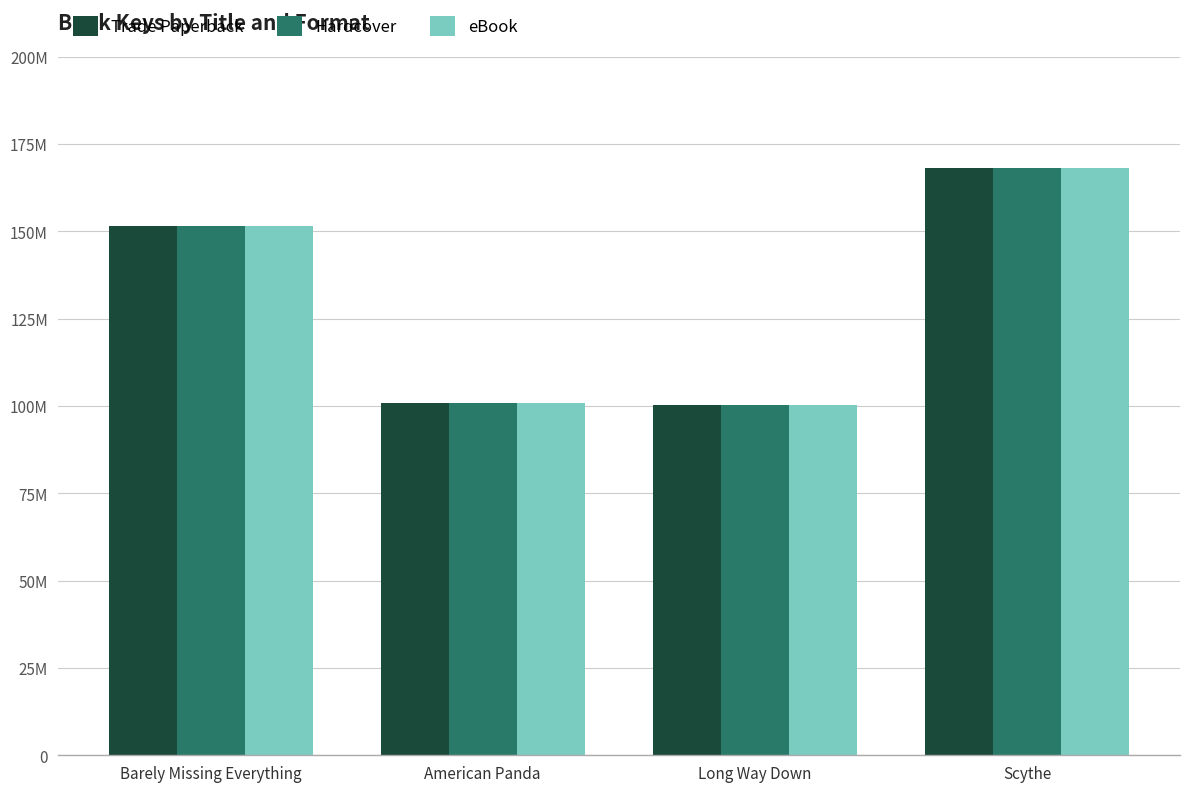

Are the bars grouped side by side (vs. stacked)?

Yes